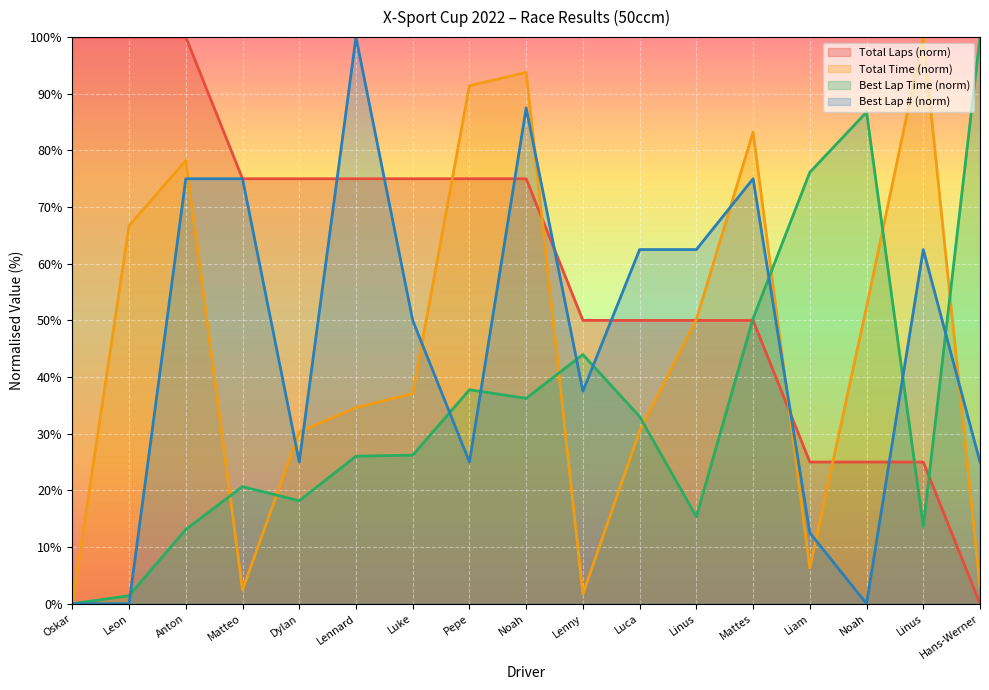

At which category does Total Time reach its first local peak?

Anton